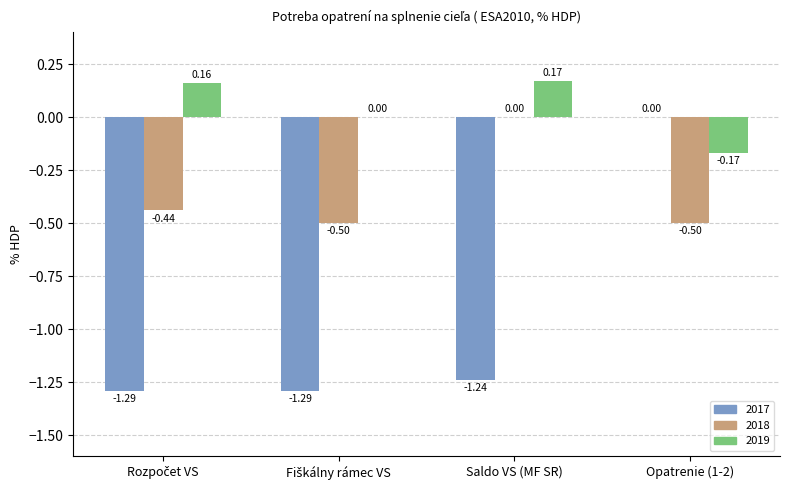

Which series changed the most between Saldo VS (MF SR) and Opatrenie (1-2)?

2017